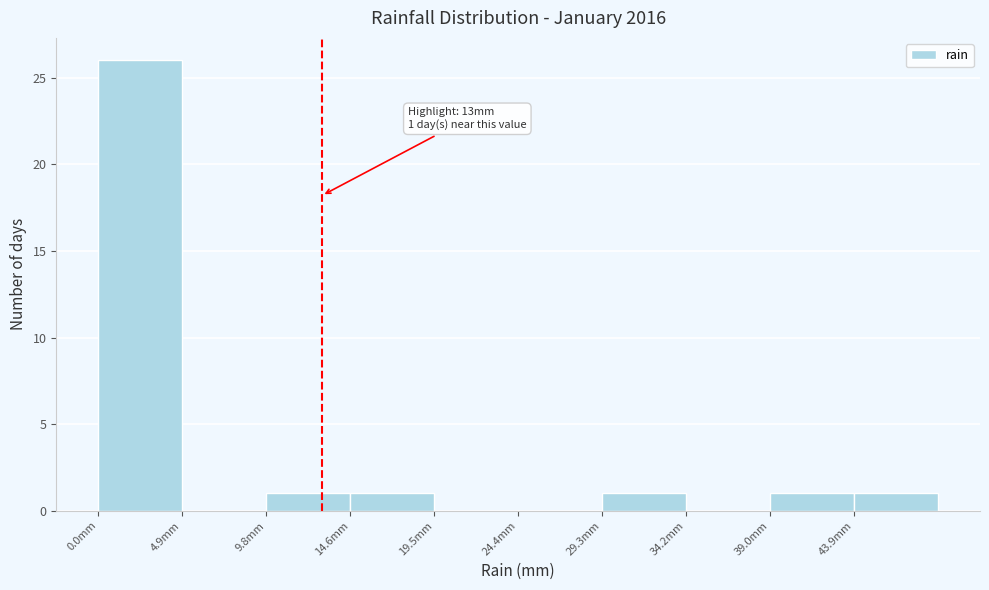

Which range on the x-axis has the tallest bar?

0.0 to 5.0